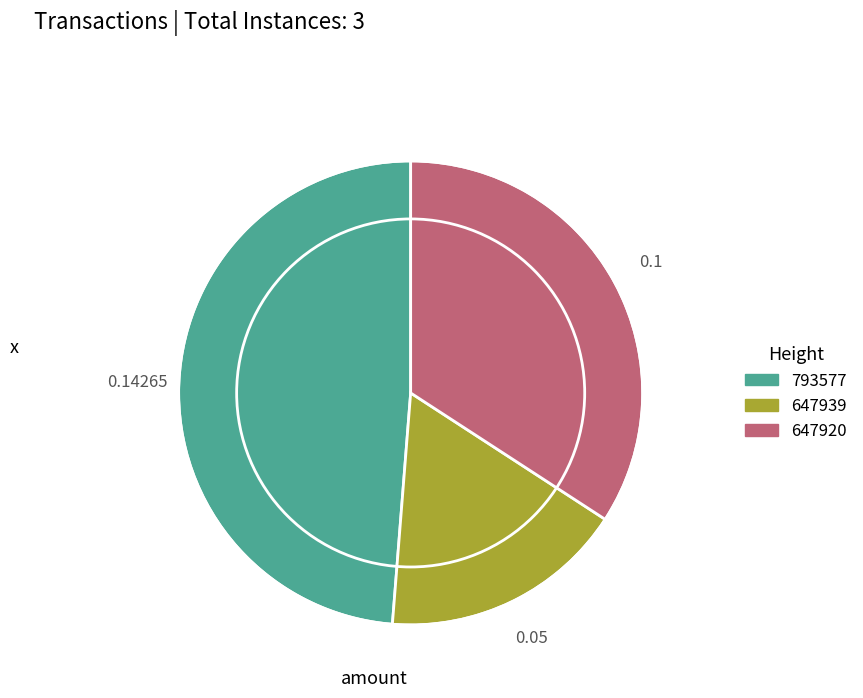

Which category has the smallest portion of the pie?

647939